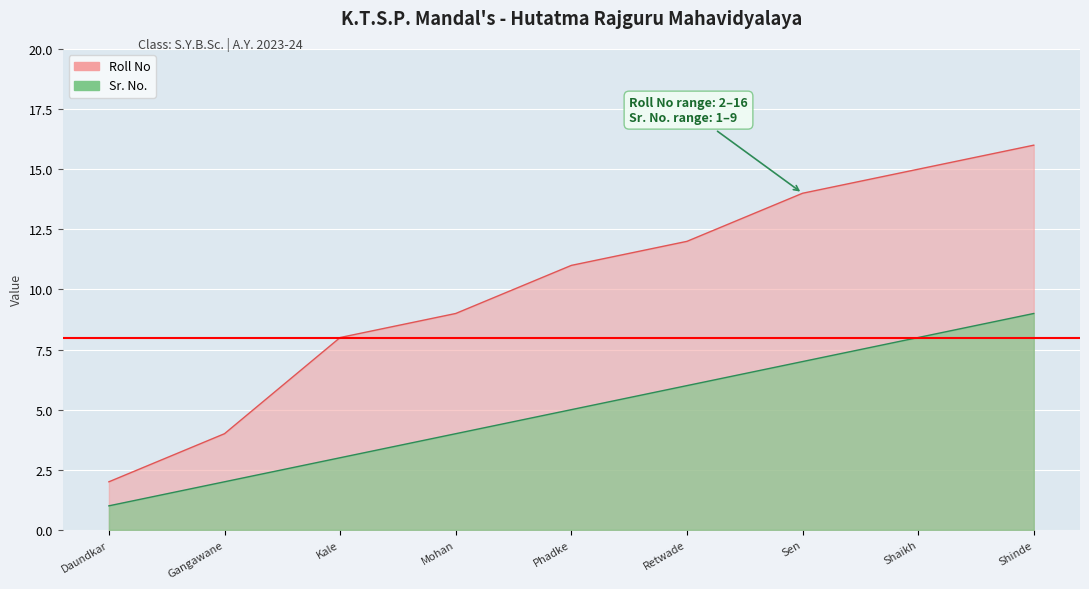

Which series has the largest range (max minus min)?

Roll No